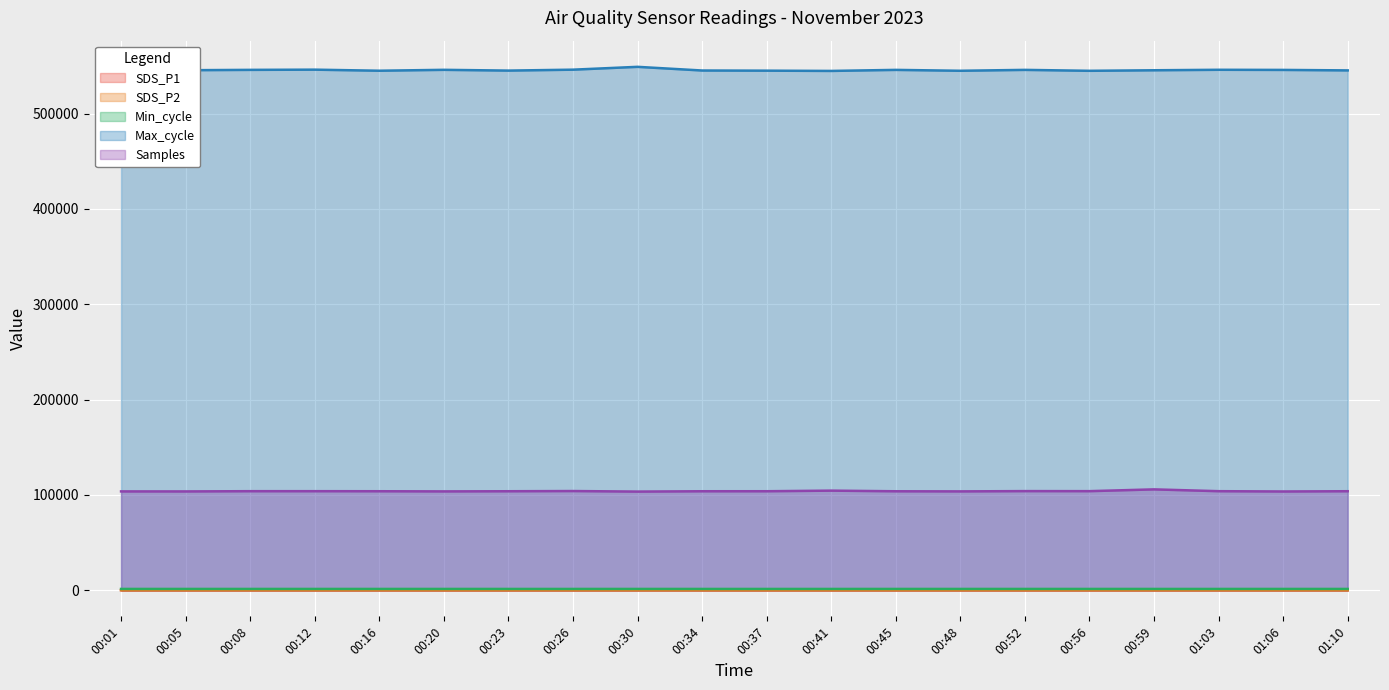

What are all the series names shown in the legend?

SDS_P1, SDS_P2, Min_cycle, Max_cycle, Samples